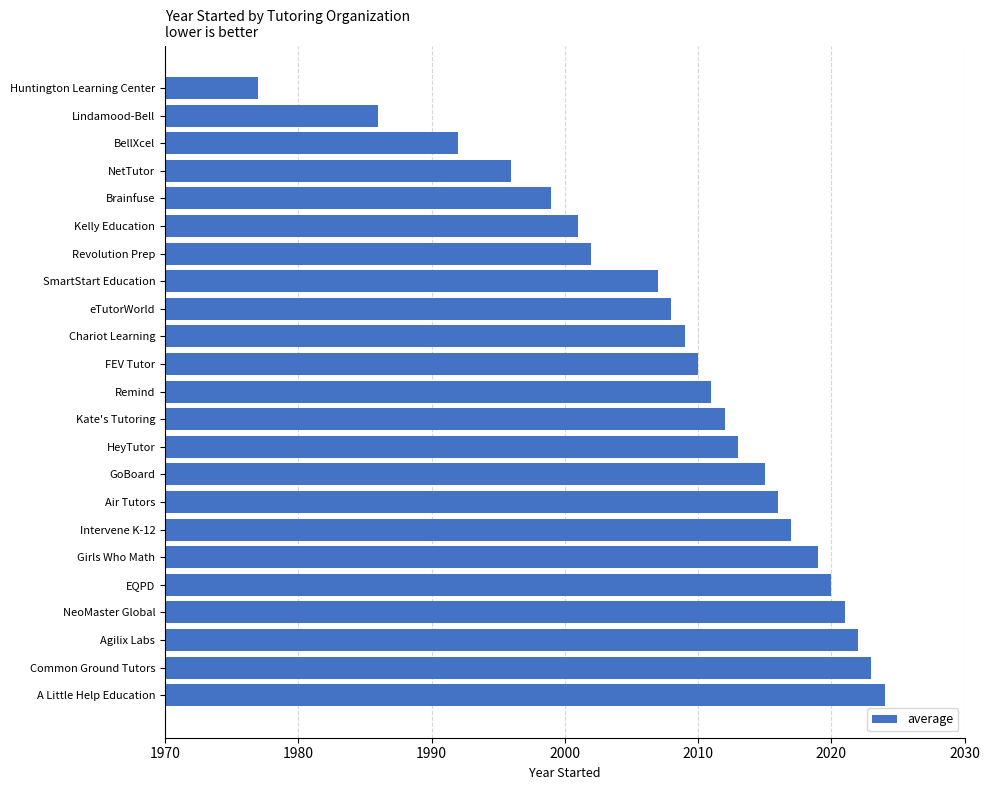

What value does the data have at Lindamood-Bell, to the nearest 10?

1990